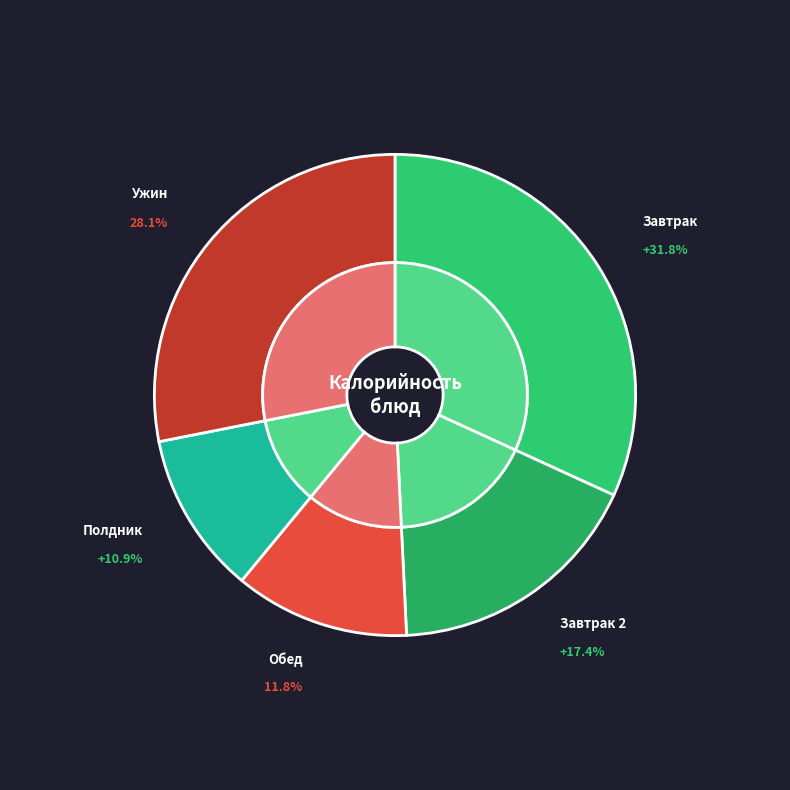

To the nearest percent, what is the average slice percentage?

20%